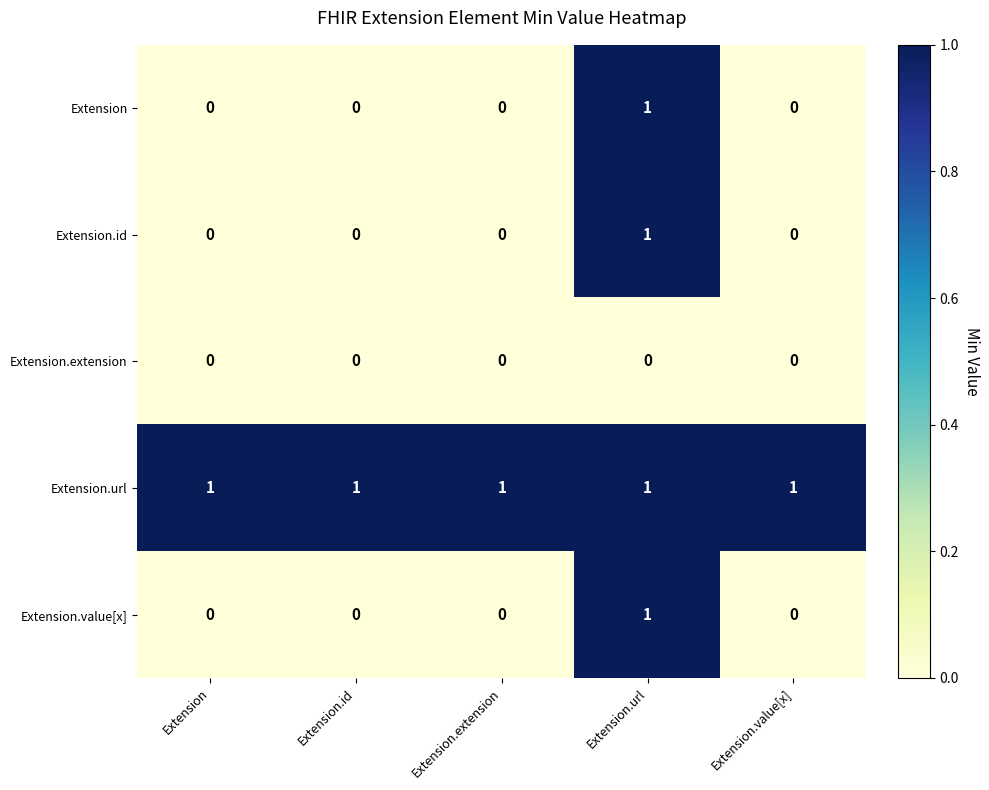

Reading right to left, extract all data points from this chart.

Extension: 0	1	0	0	0
Extension.id: 0	1	0	0	0
Extension.extension: 0	0	0	0	0
Extension.url: 1	1	1	1	1
Extension.value[x]: 0	1	0	0	0